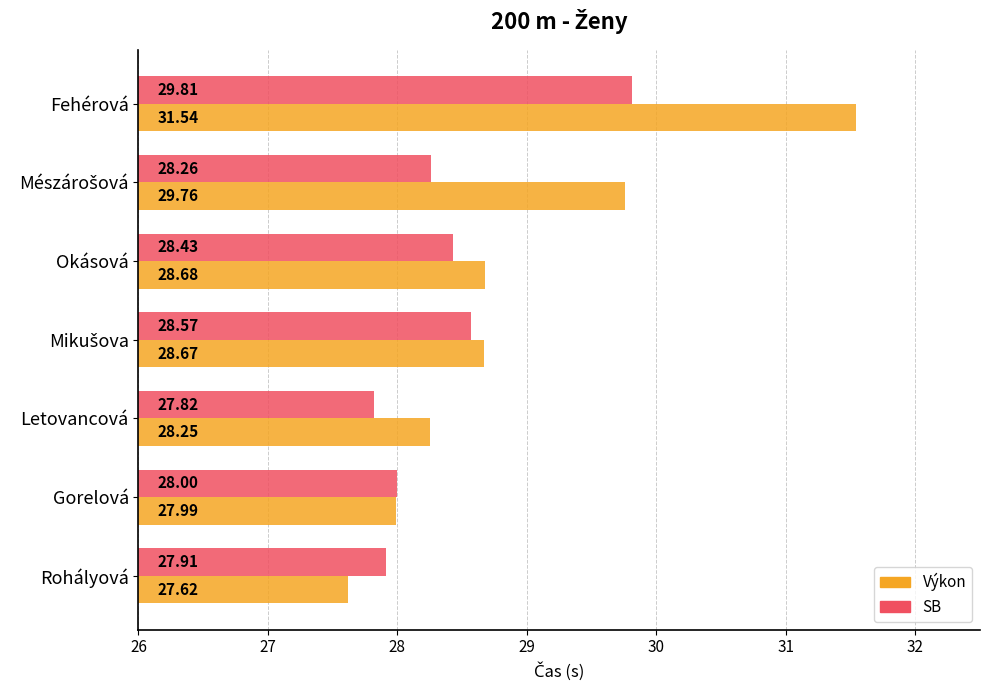

Where is SB nearest to the value 28?

Gorelová